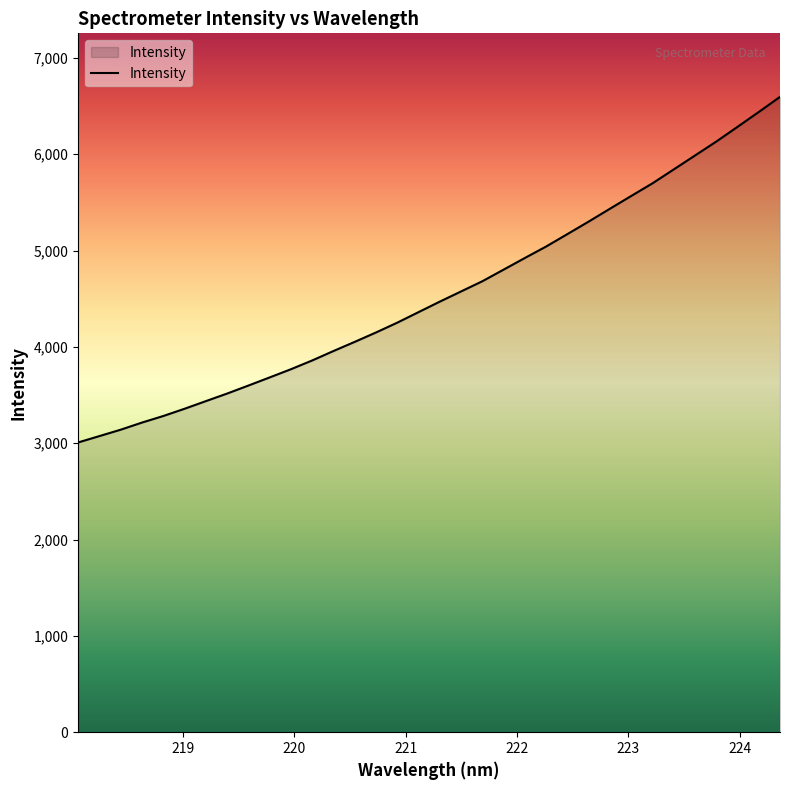

What is the greatest value displayed?

6595.3